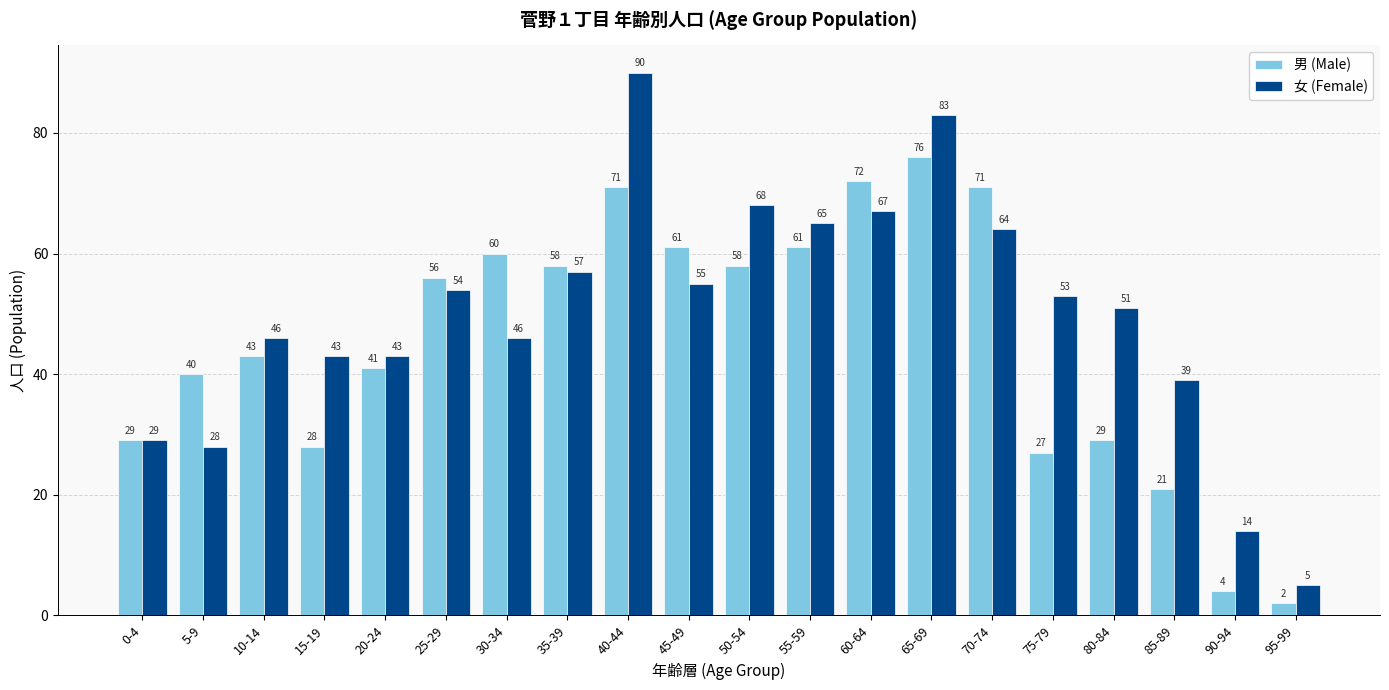

What is the difference between the second highest and second lowest values in the 女 (Female) series?

69